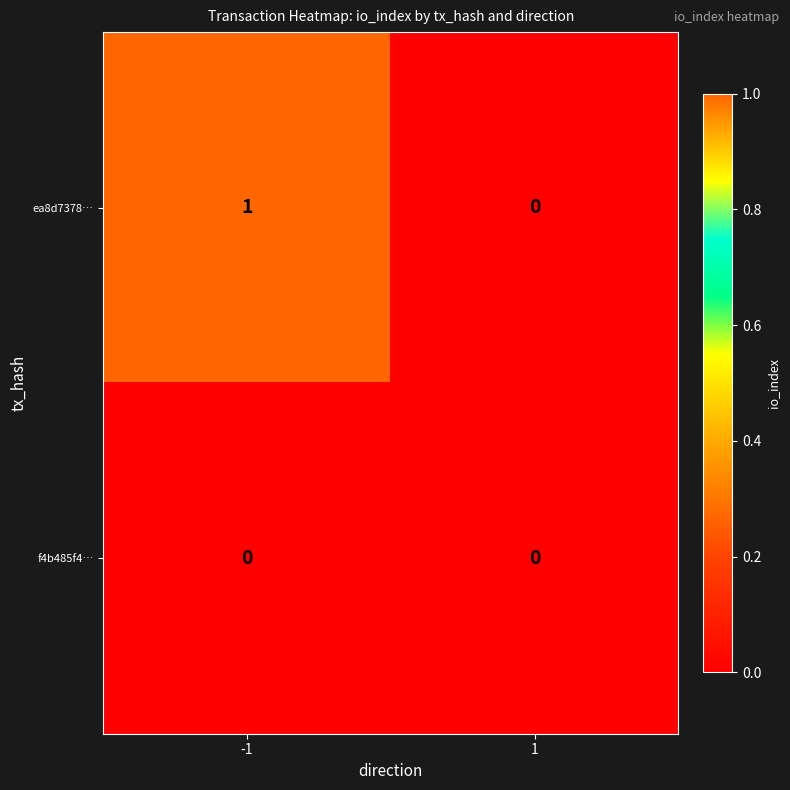

Is the value of f4b485f4… at 1 greater than the value of ea8d7378… at -1?

No